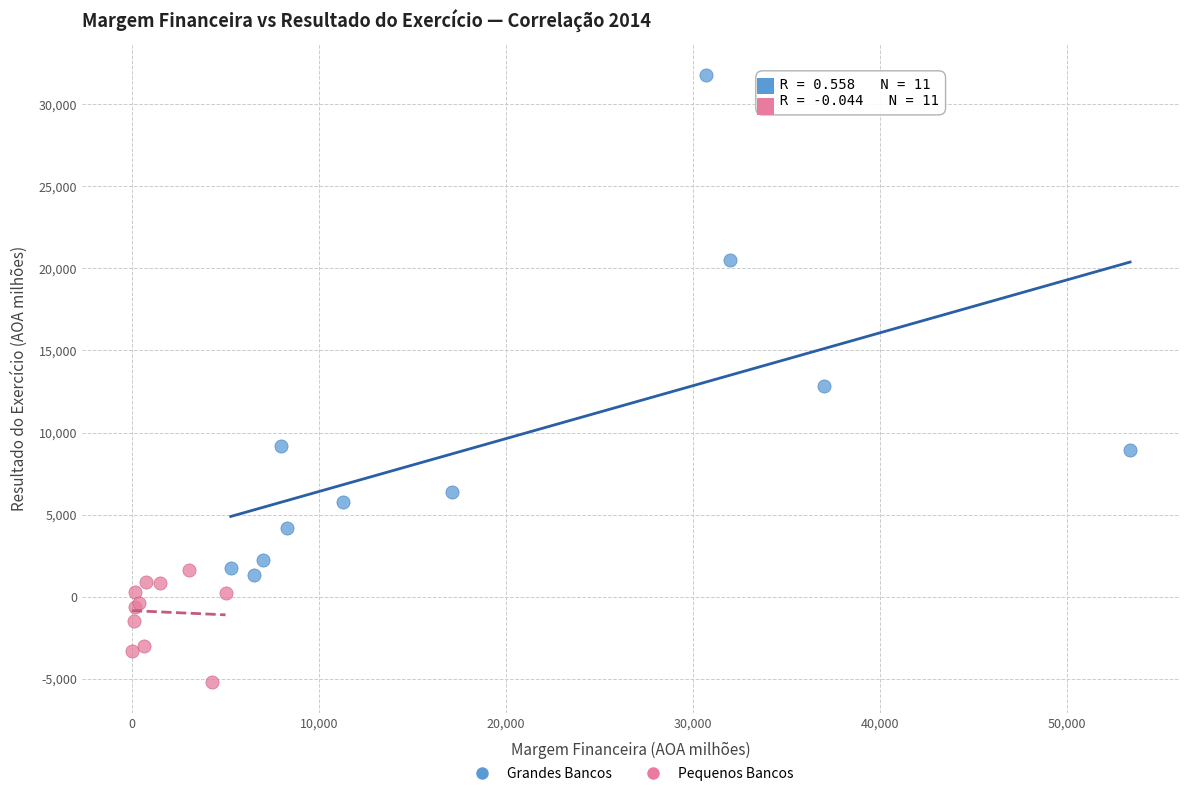

Which series contains the lowest Y value?

Pequenos Bancos